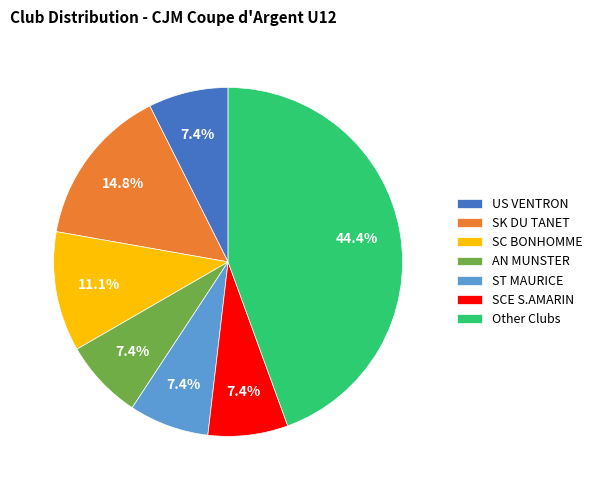

Does any single category account for the majority?

No